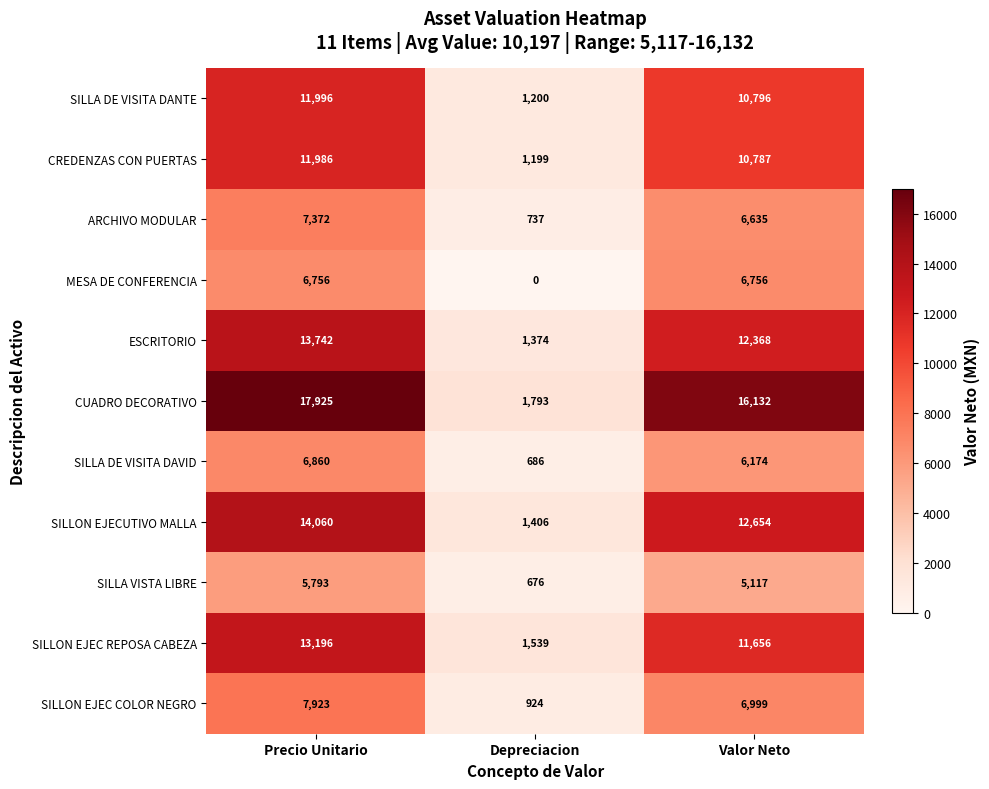

What is the maximum value for ARCHIVO MODULAR?

7372